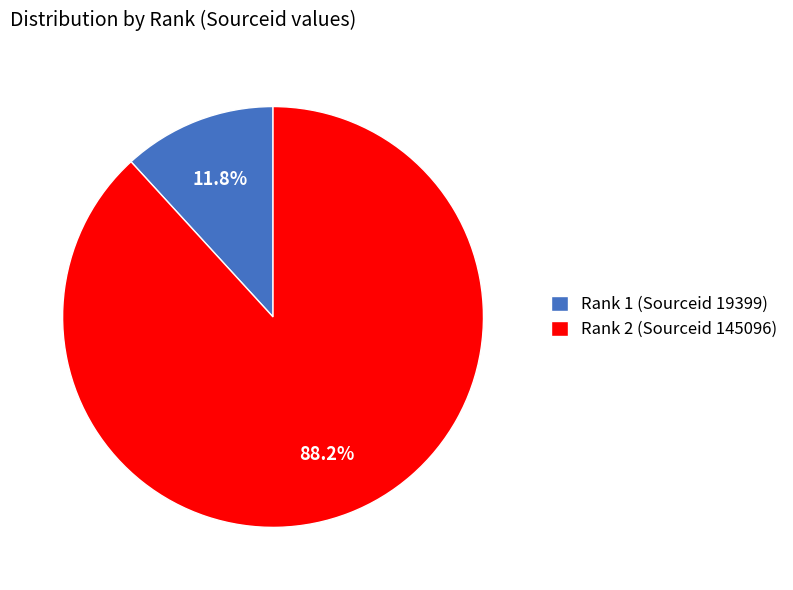

What is the largest slice in the pie chart?

Rank 2 (Sourceid 145096)